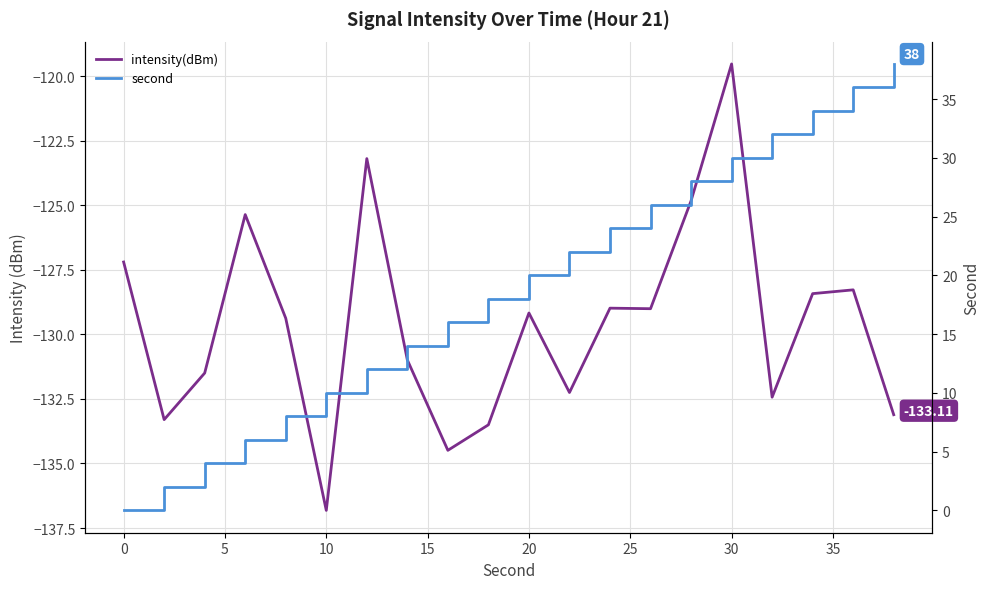

Is the value of intensity(dBm) at 12 greater than the value of second at 10?

No